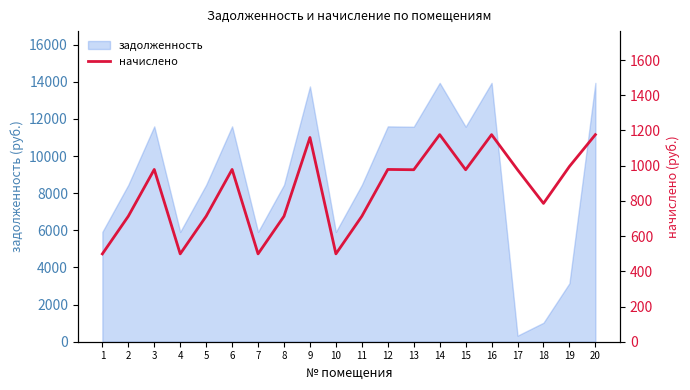

Reading left to right, list all the values displayed in this chart.

1=499.0	2=712.8	3=978.5	4=499.0	5=712.8	6=978.5	7=499.0	8=712.8	9=1159.9	10=499.0	11=712.8	12=978.5	13=976.9	14=1176.1	15=976.9	16=1176.1	17=976.9	18=785.7	19=995.5	20=1176.1